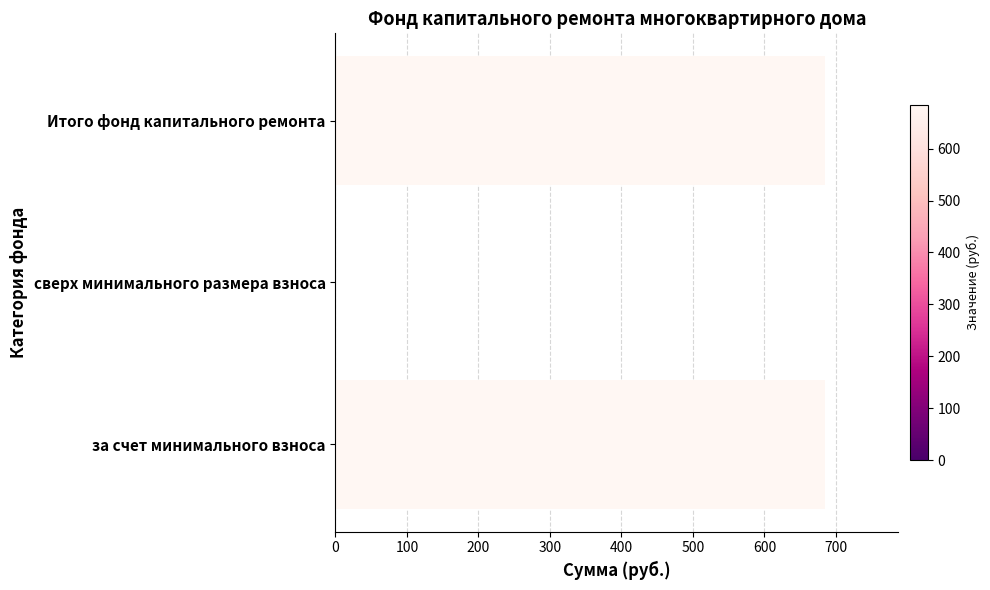

The chart shows a value of 684.5 at за счет минимального взноса. True or false?

True